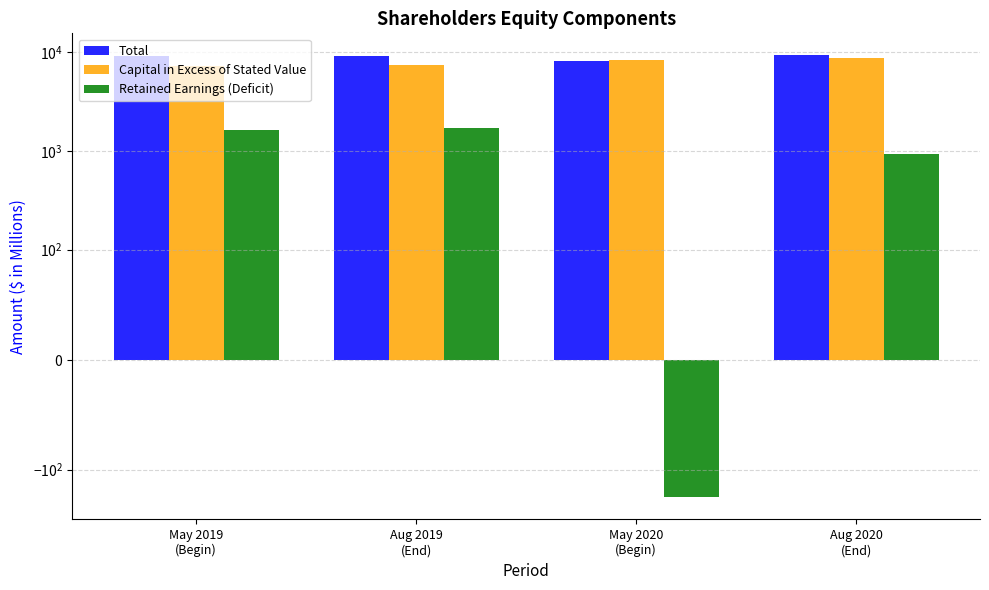

The Total series shows 9200 at Aug 2019
(End). True or false?

True